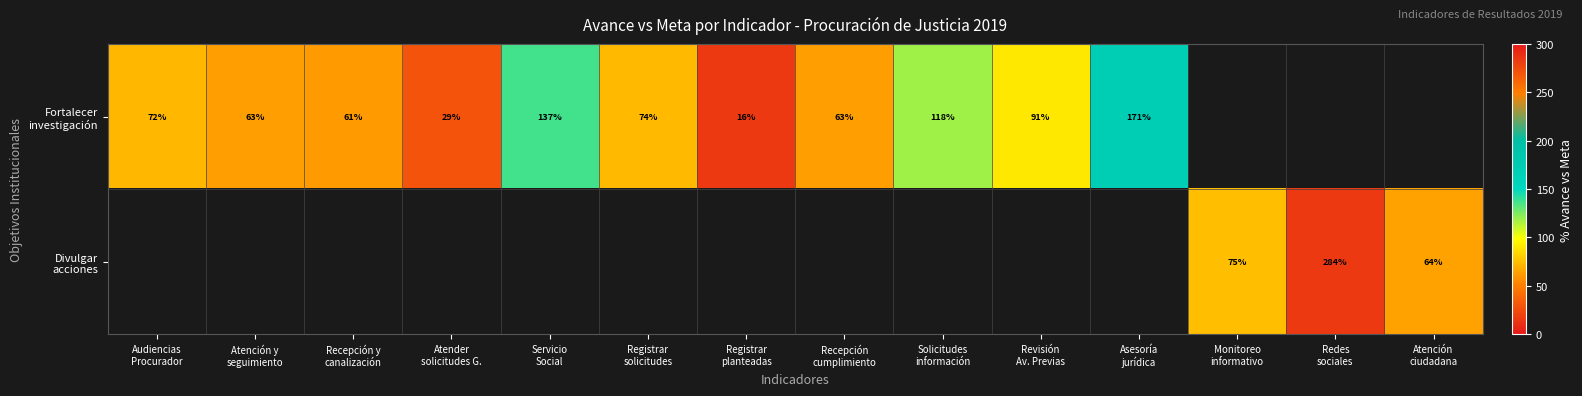

The value of Fortalecer investigación at Audiencias Procurador is 72.5. True or false?

True